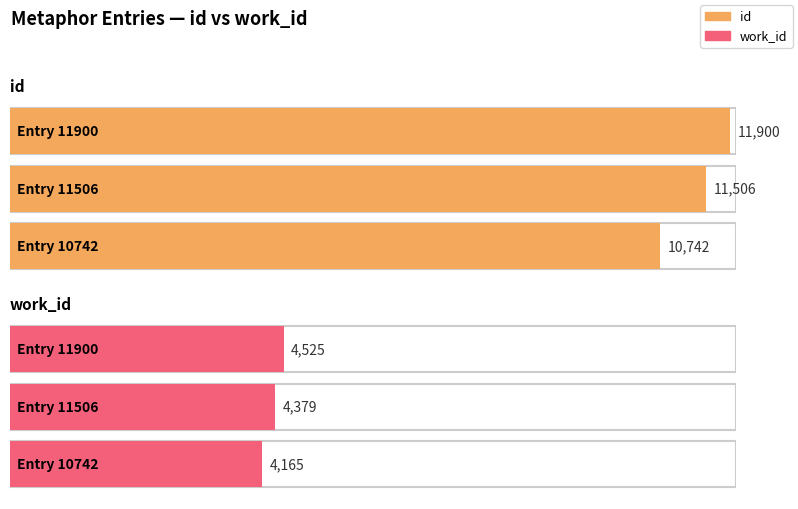

At how many categories does at least one series exceed 6676?

3